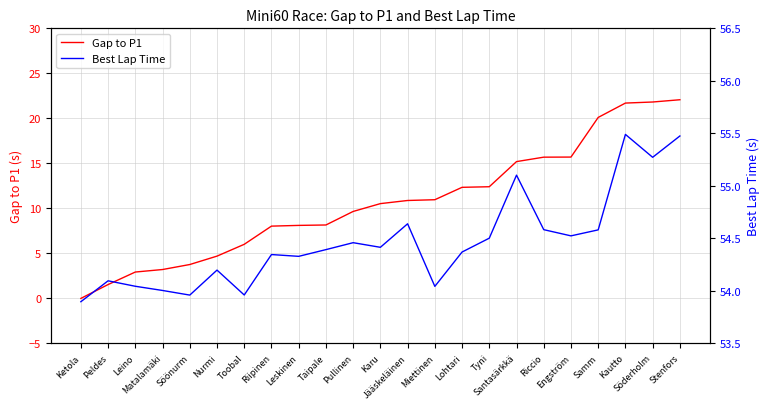

What is the label of the 14th point from the right?

Taipale